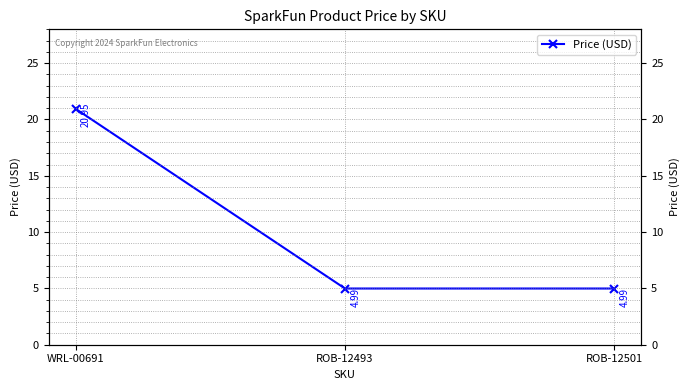

What is the change in value from WRL-00691 to ROB-12493?

-16.0